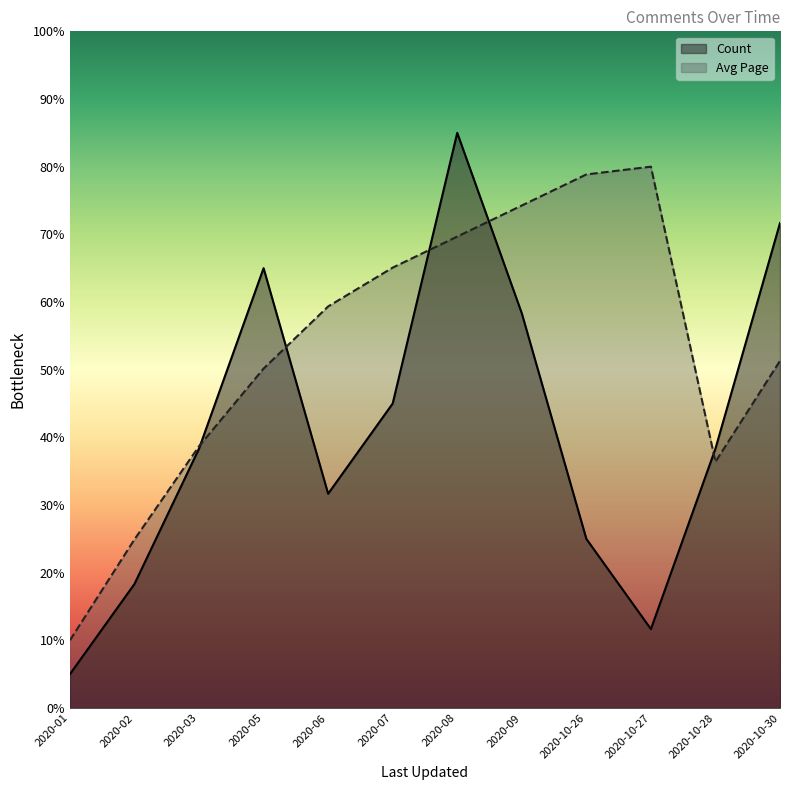

What is the greatest value displayed?

85.0